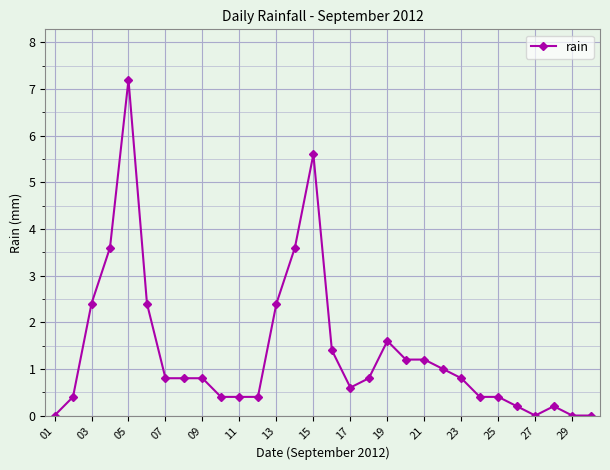

What is the value of the 23rd point from the left?

0.8